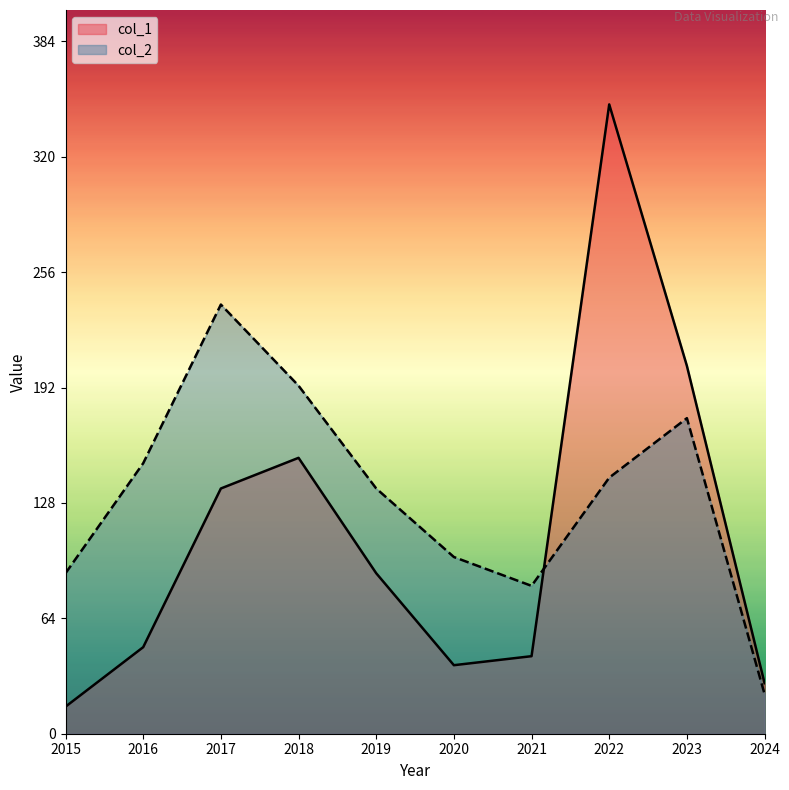

List the labels in order of col_1 value, largest first.

2022, 2023, 2018, 2017, 2019, 2016, 2021, 2020, 2024, 2015